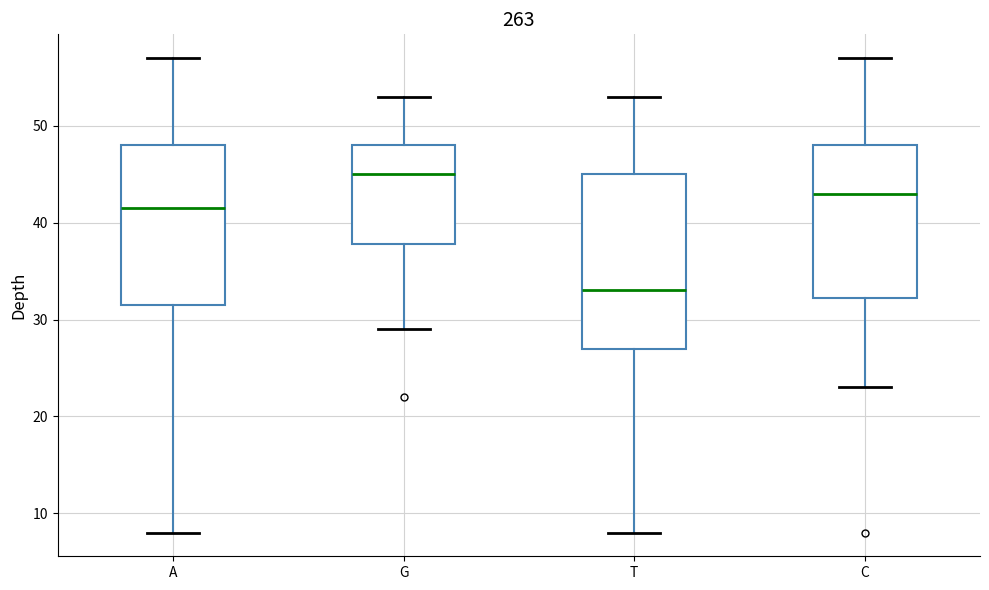

Comparing the boxes themselves (not the whiskers), which one is the tallest?

T